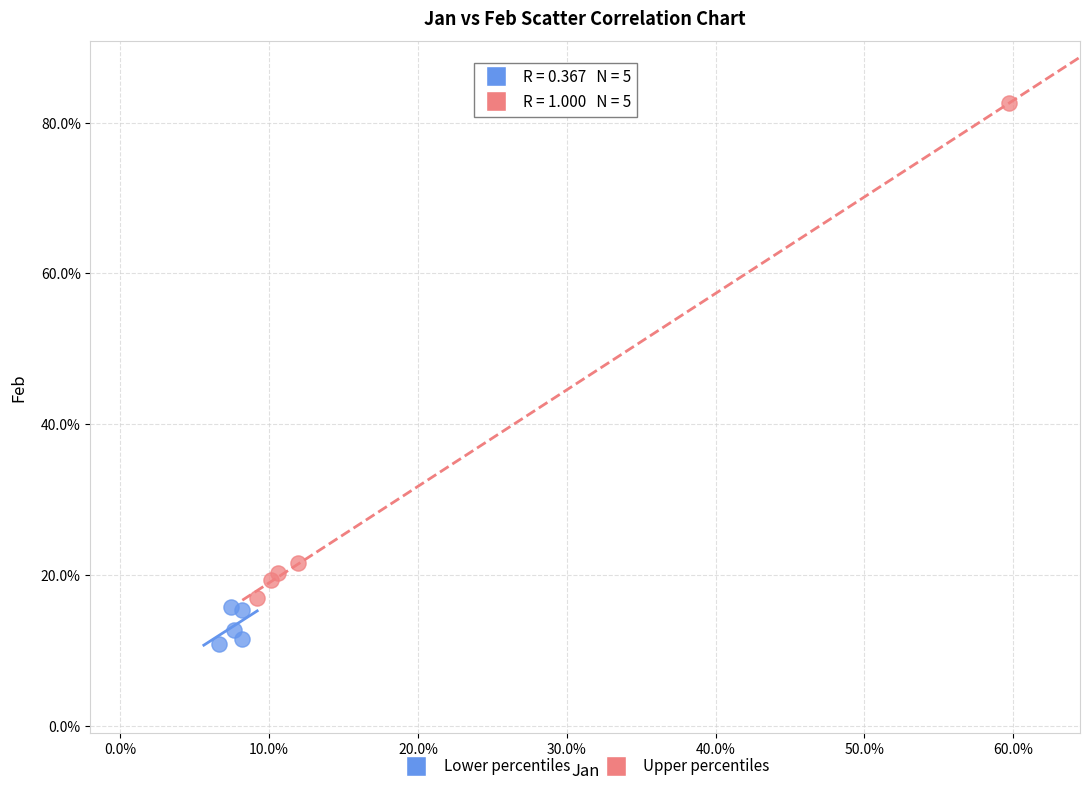

Which series has the largest Y range (max minus min)?

Upper percentiles